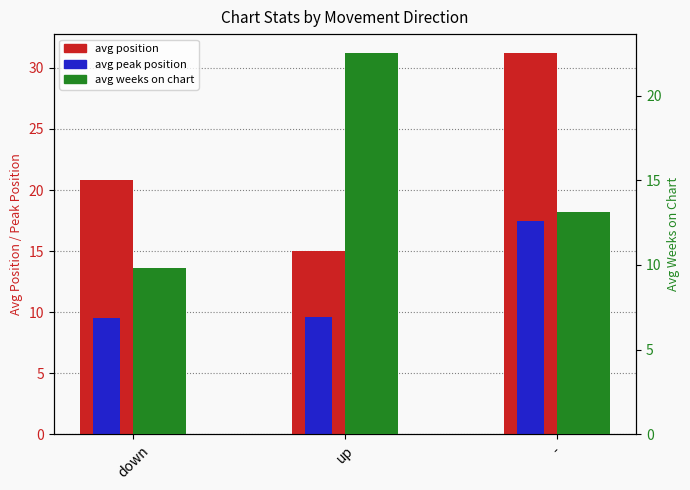

What is the label of the 2nd bar from the right?

up